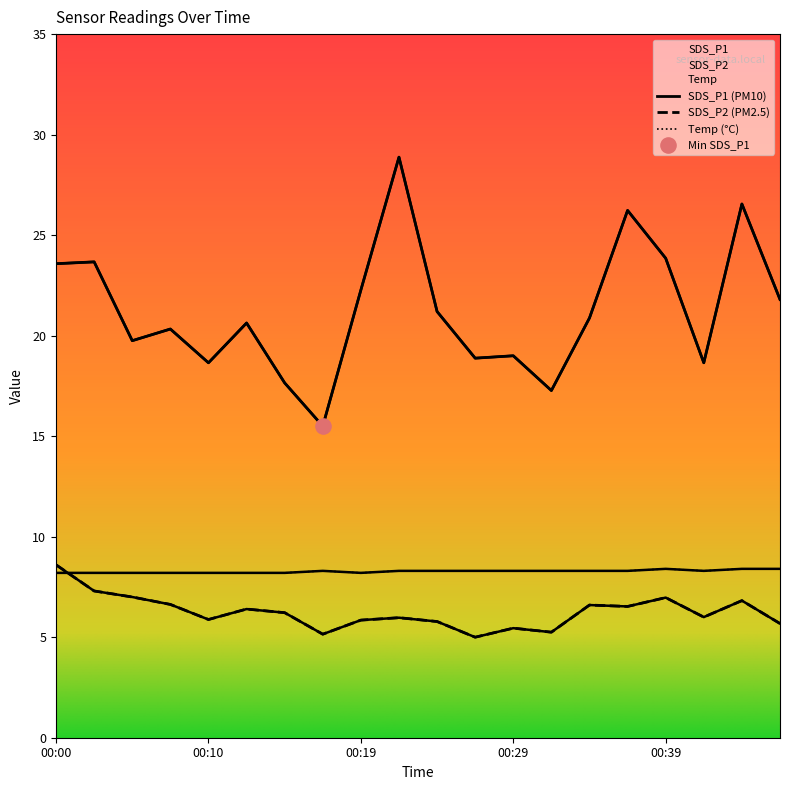

Is the value of SDS_P1 at 00:27 greater than the value of Temp at 00:02?

Yes